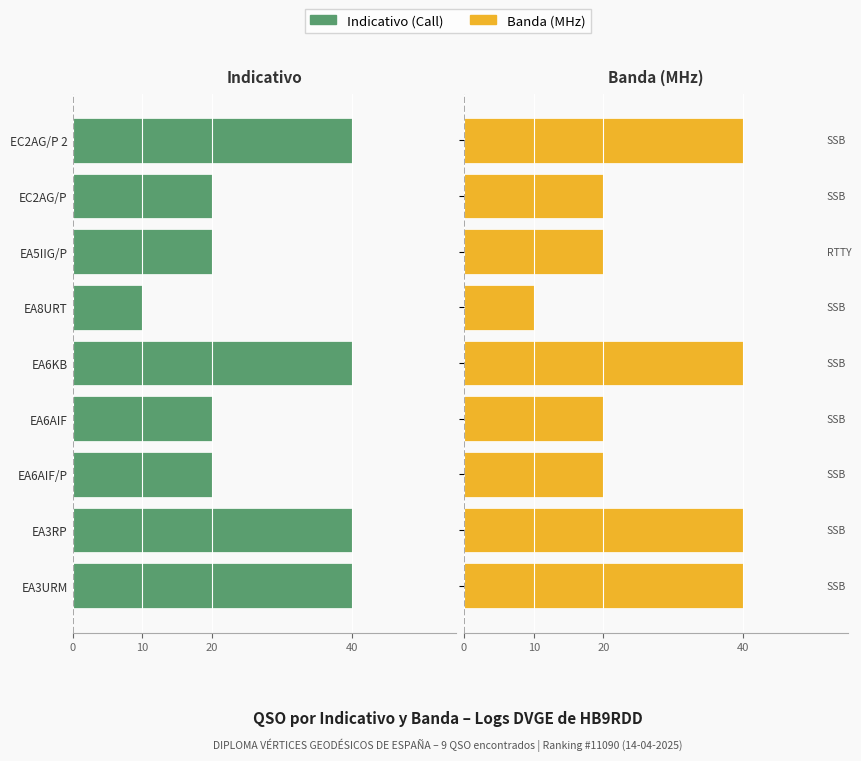

What is the average value of the Banda (MHz) series?

28